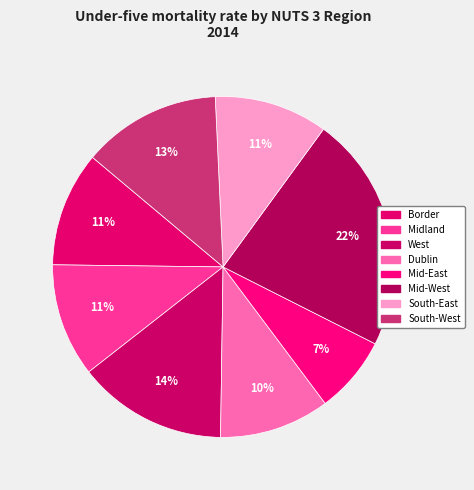

Do Border and South-West together represent more than half of the pie?

No